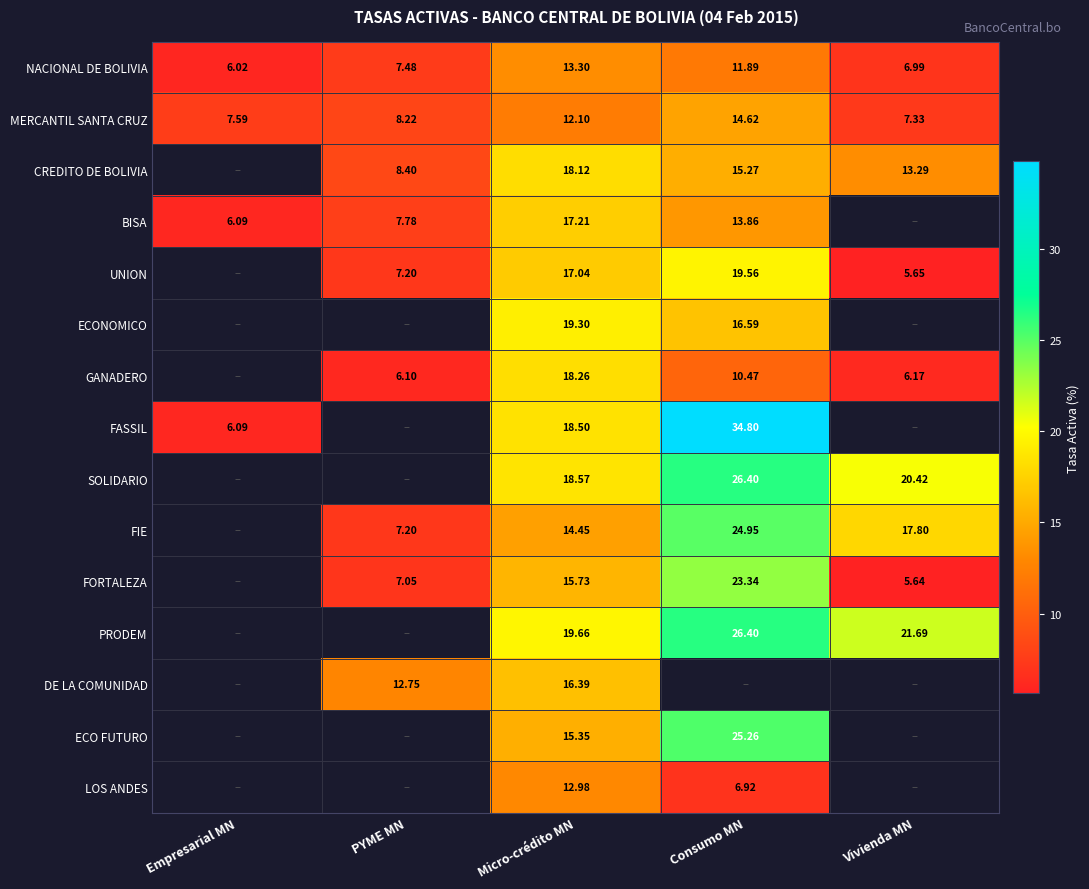

Where does the NACIONAL DE BOLIVIA series first go above 7?

PYME MN